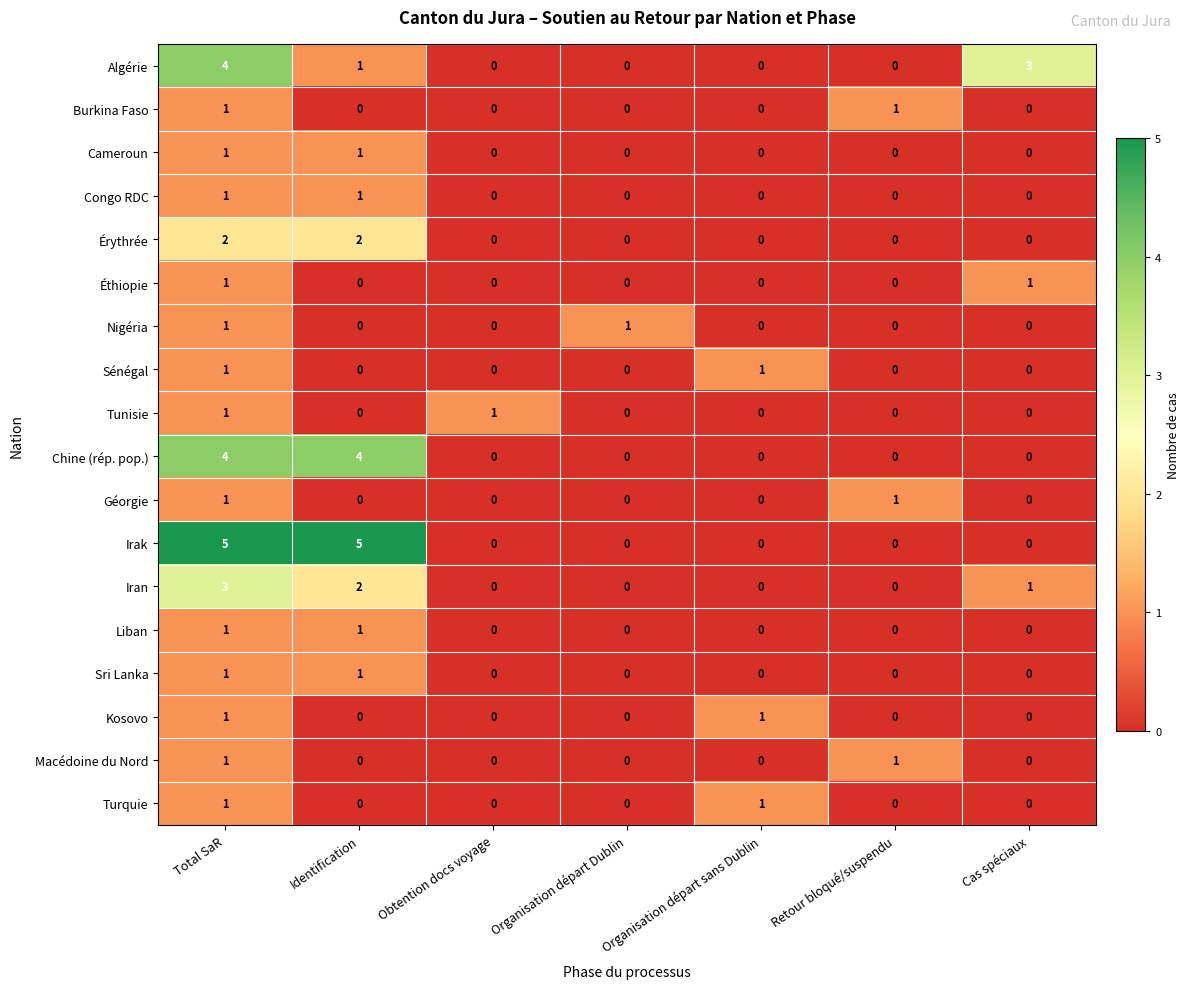

What is the difference between the maximum and minimum values in the Iran series?

3